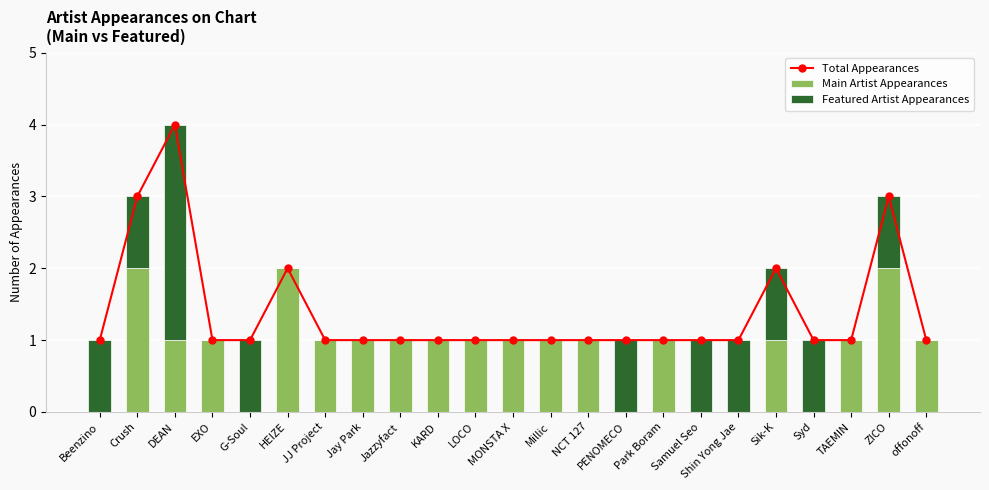

List the labels in order of Featured Artist Appearances value, largest first.

DEAN, Beenzino, Crush, G-Soul, PENOMECO, Samuel Seo, Shin Yong Jae, Sik-K, Syd, ZICO, EXO, HEIZE, JJ Project, Jay Park, Jazzyfact, KARD, LOCO, MONSTA X, Millic, NCT 127, Park Boram, TAEMIN, offonoff